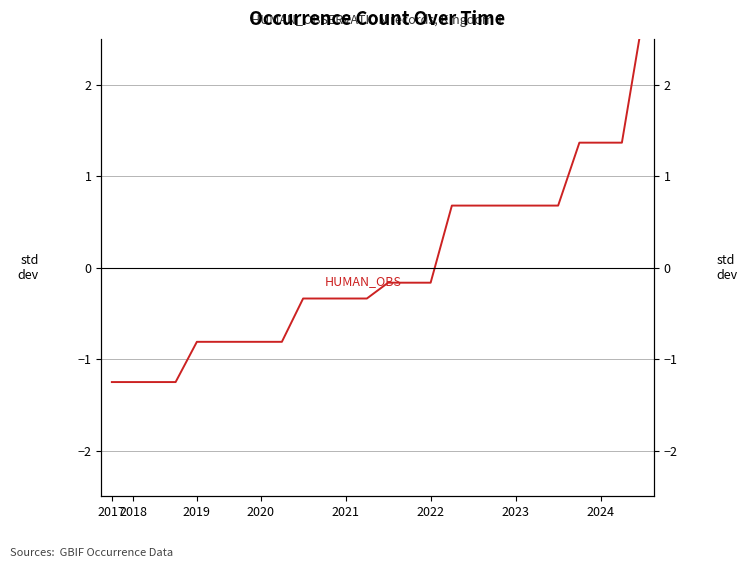

Is this an area chart (filled region under the line)?

No